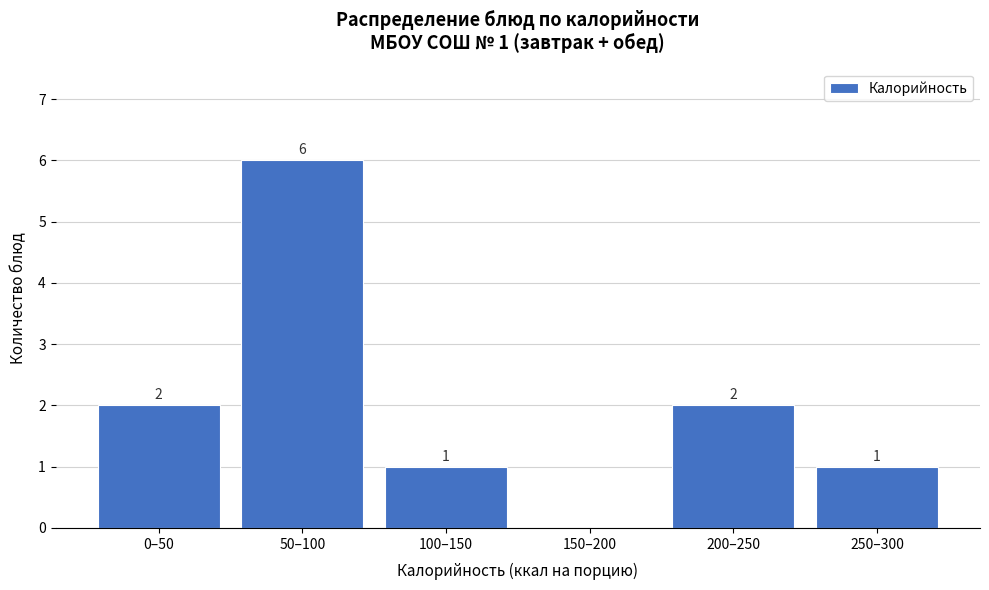

True or false: the data shows 0 at 100–150.

False